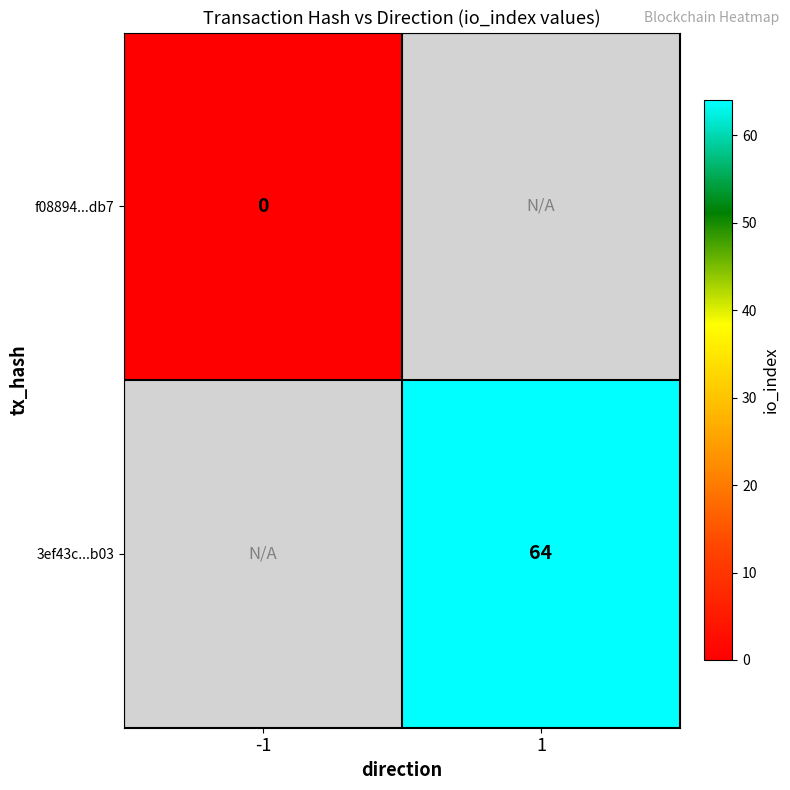

Which has a higher value, 1 or -1?

-1